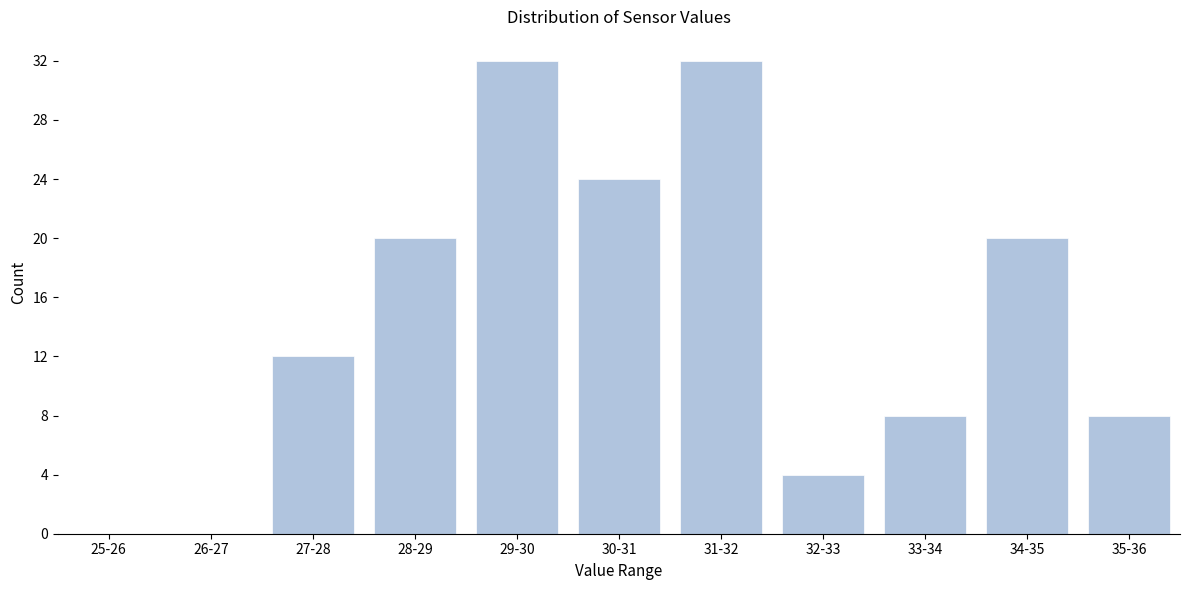

Reading left to right, transcribe all the data shown in this chart.

25-26=0	26-27=0	27-28=12	28-29=20	29-30=32	30-31=24	31-32=32	32-33=4	33-34=8	34-35=20	35-36=8